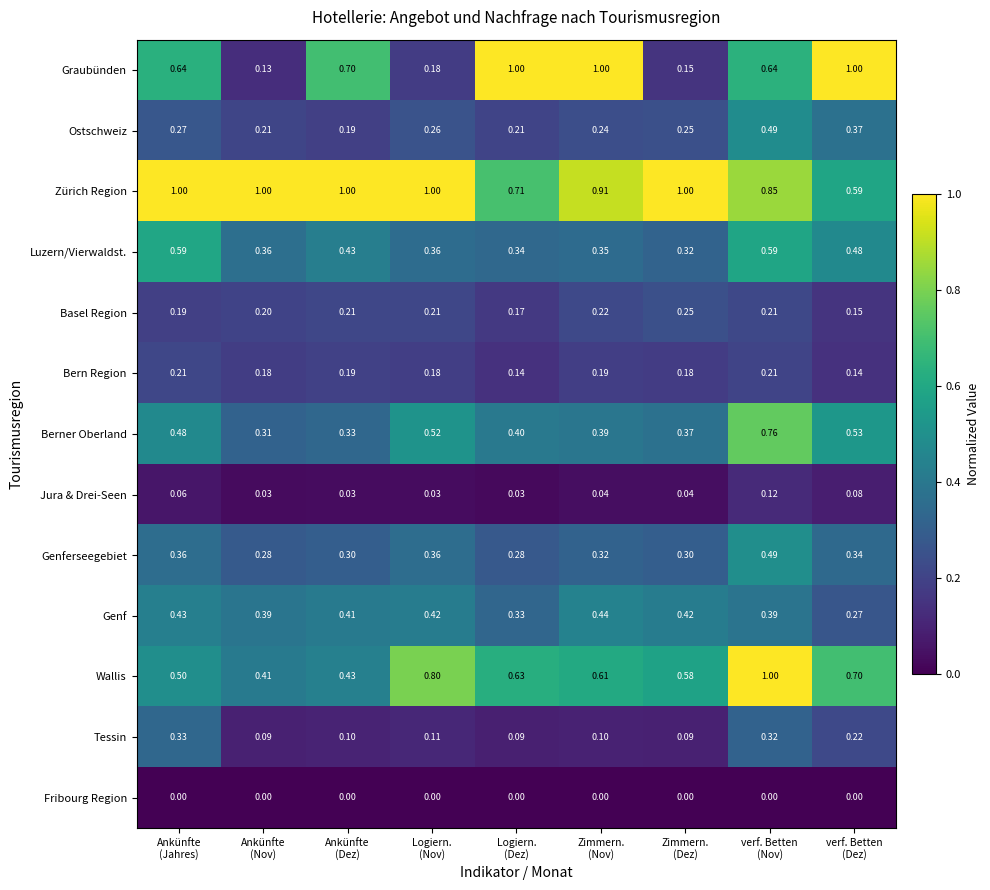

Which series has the largest range (max minus min)?

Graubünden